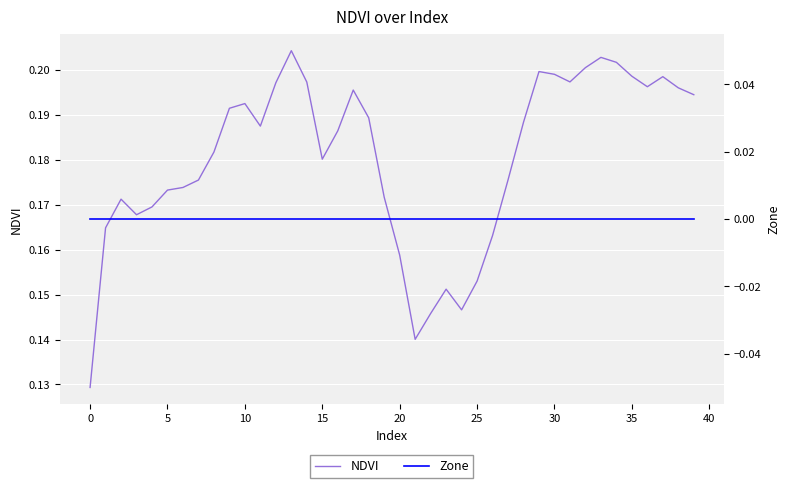

Rank the series by their average value, from lowest to highest.

Zone, NDVI